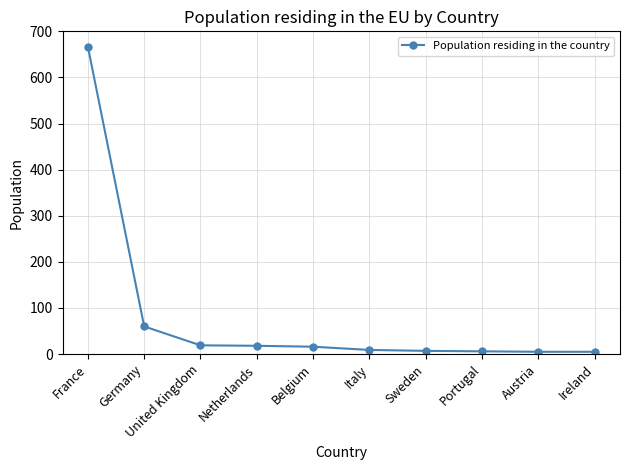

Which has a higher value, Netherlands or Germany?

Germany